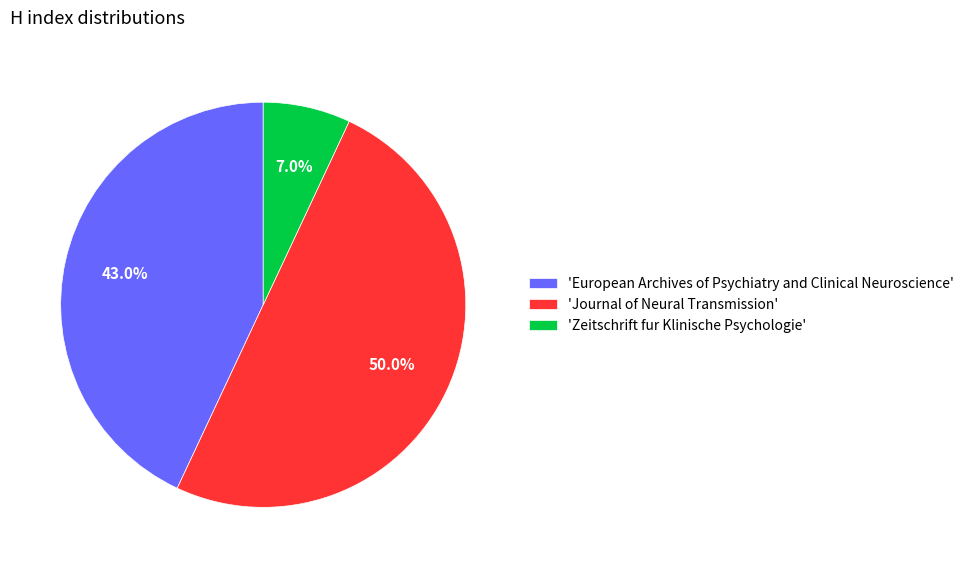

What is the smallest slice in the pie chart?

'Zeitschrift fur Klinische Psychologie'